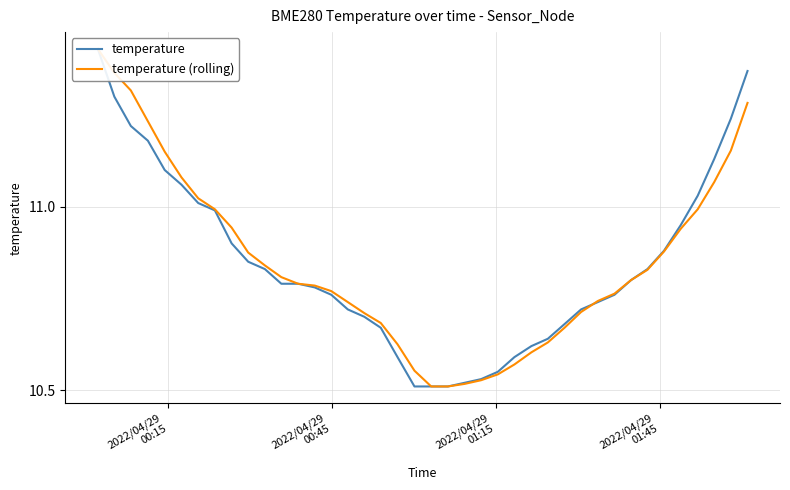

Is it true that temperature equals 20.1 at 2022/04/29
00:45?

False